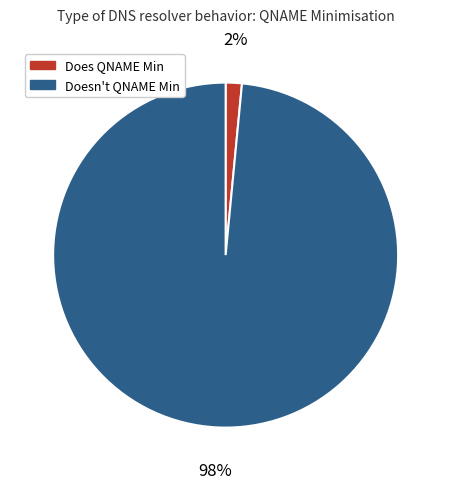

How many segments does this pie chart have?

2